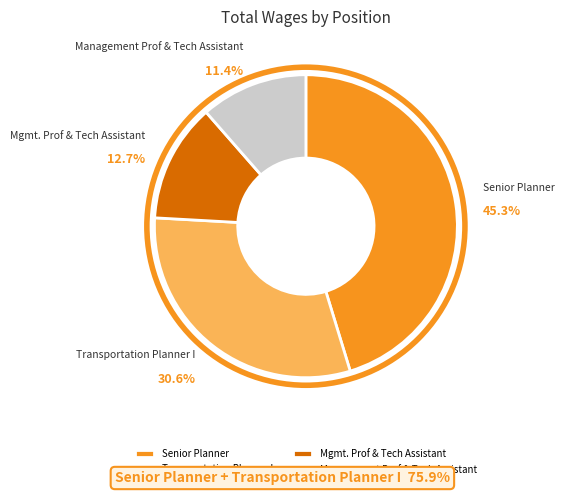

Rank the categories by value from lowest to highest.

Management Prof & Tech Assistant, Mgmt. Prof & Tech Assistant, Transportation Planner I, Senior Planner